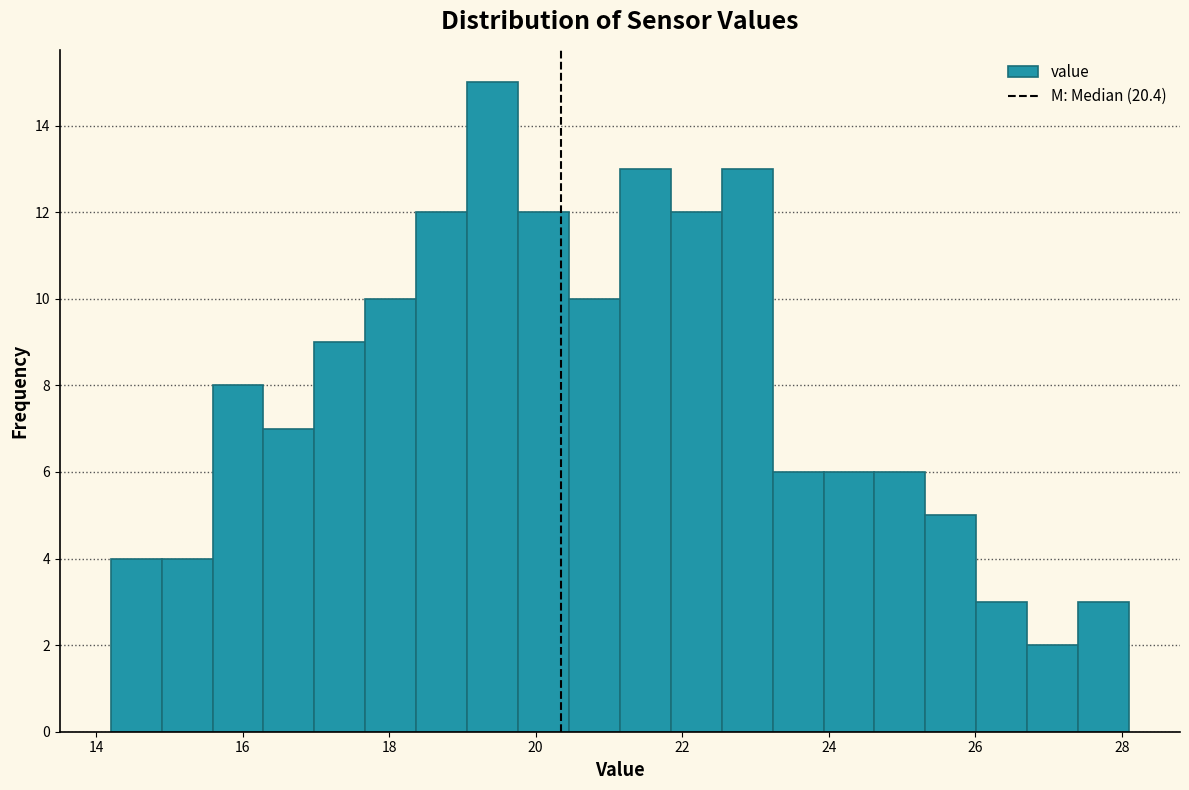

Read against the x-axis, roughly where is the centre of the tallest bar?

19.4